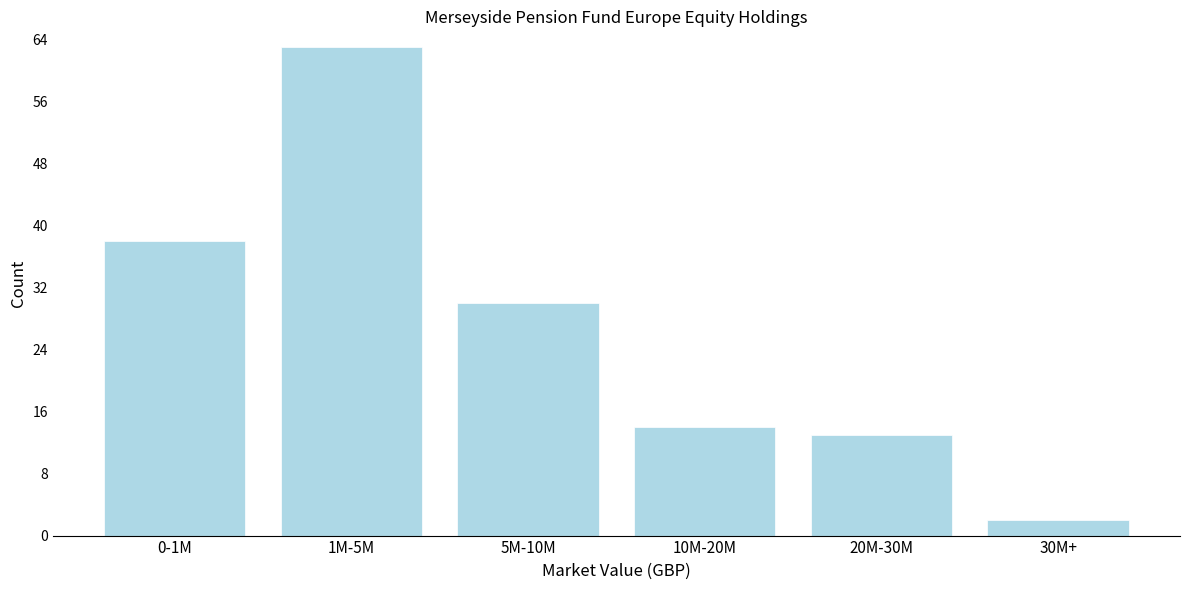

Reading left to right, extract all data points from this chart.

0-1M=38	1M-5M=63	5M-10M=30	10M-20M=14	20M-30M=13	30M+=2